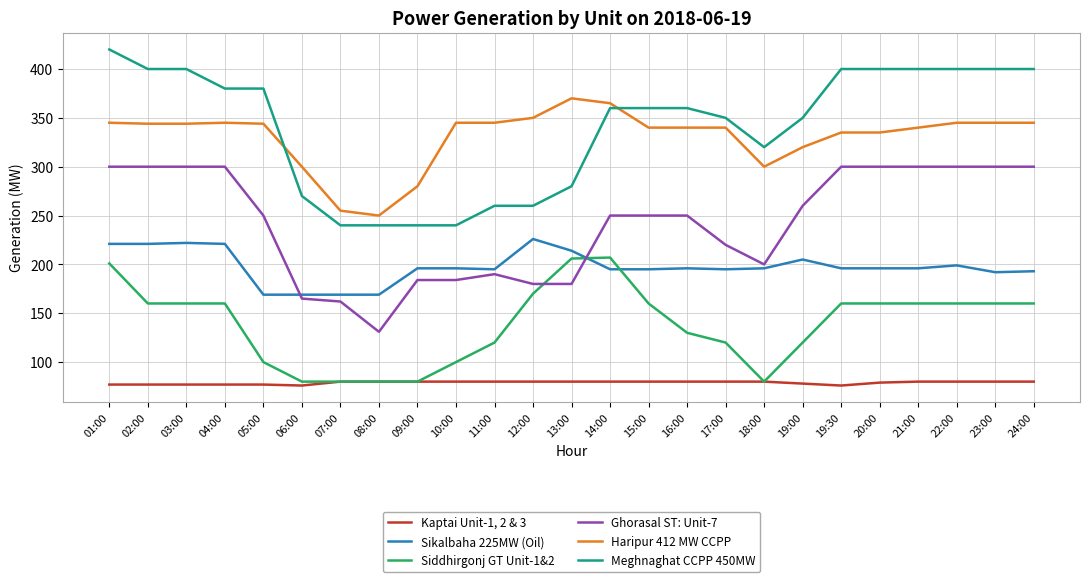

What is the difference between the second highest and minimum values in the Meghnaghat CCPP 450MW series?

160